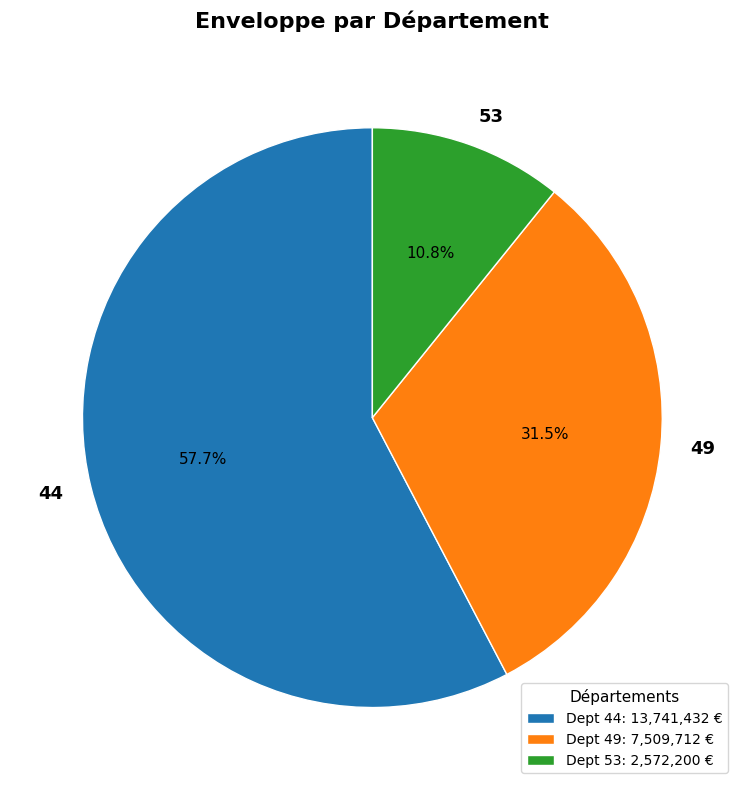

What portion of the pie excludes 53?

89.2%